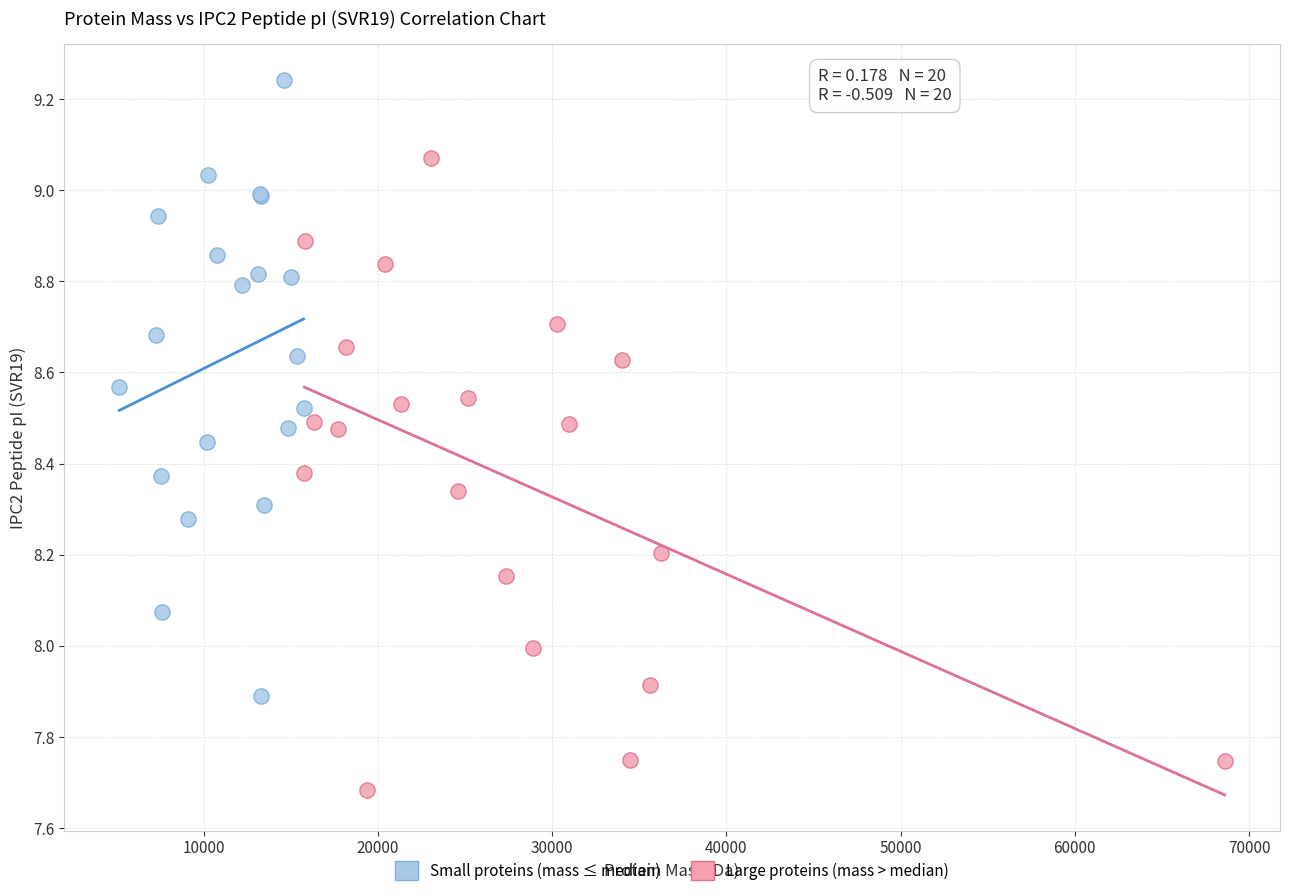

Which series reaches the maximum Y coordinate?

Small proteins (mass ≤ median)